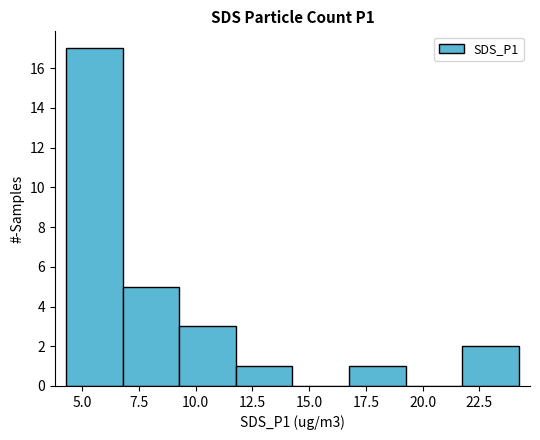

Reading left to right, transcribe this chart: for each bar, give the range it covers on the x-axis and its height. Neither the bar edges nor the heights are printed on the chart, so give them approximately, as read against the axes.

4.5 to 7.0: 17
7.0 to 9.5: 5
9.5 to 12.0: 3
12.0 to 14.5: 1
14.5 to 17.0: 0
17.0 to 19.0: 1
19.0 to 21.5: 0
21.5 to 24.0: 2